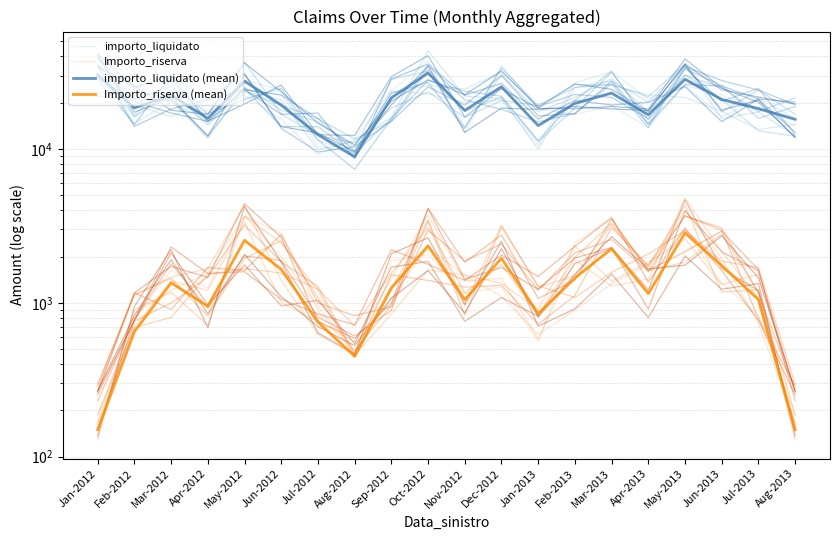

At which label is importo_liquidato closest to 23244?

Jun-2013